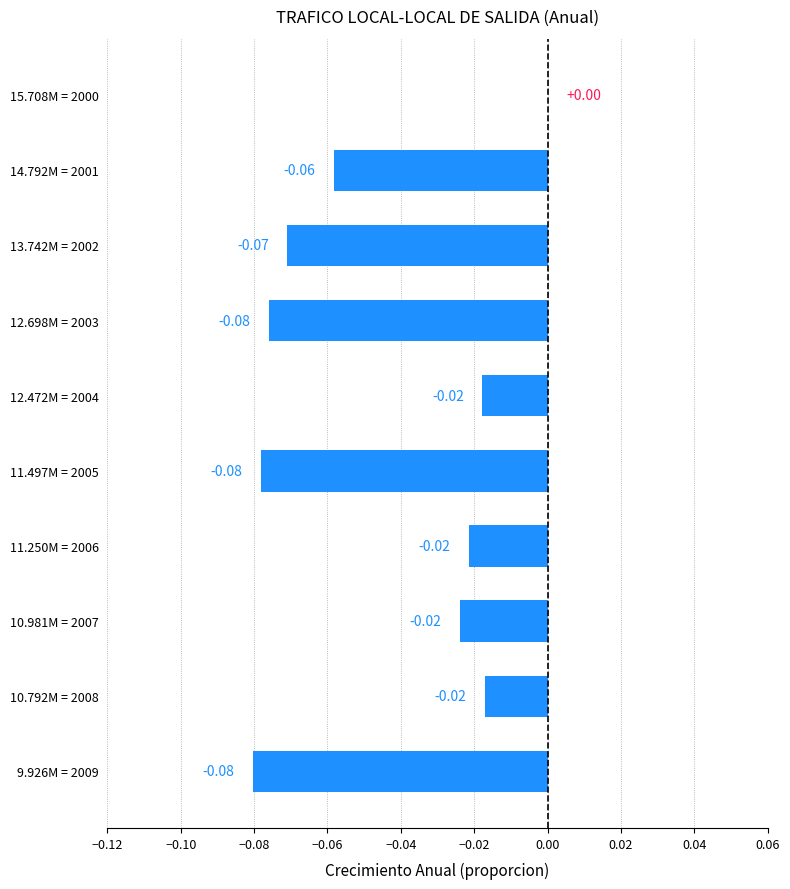

Where is the data nearest to the value 0?

15.708M = 2000